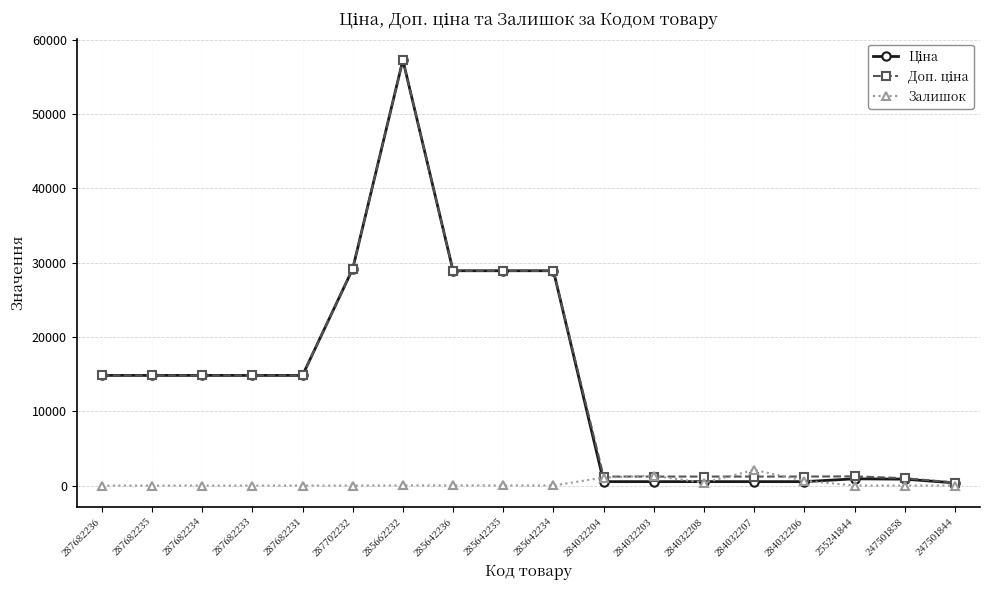

True or false: Залишок has more than 1 interior local peaks.

True